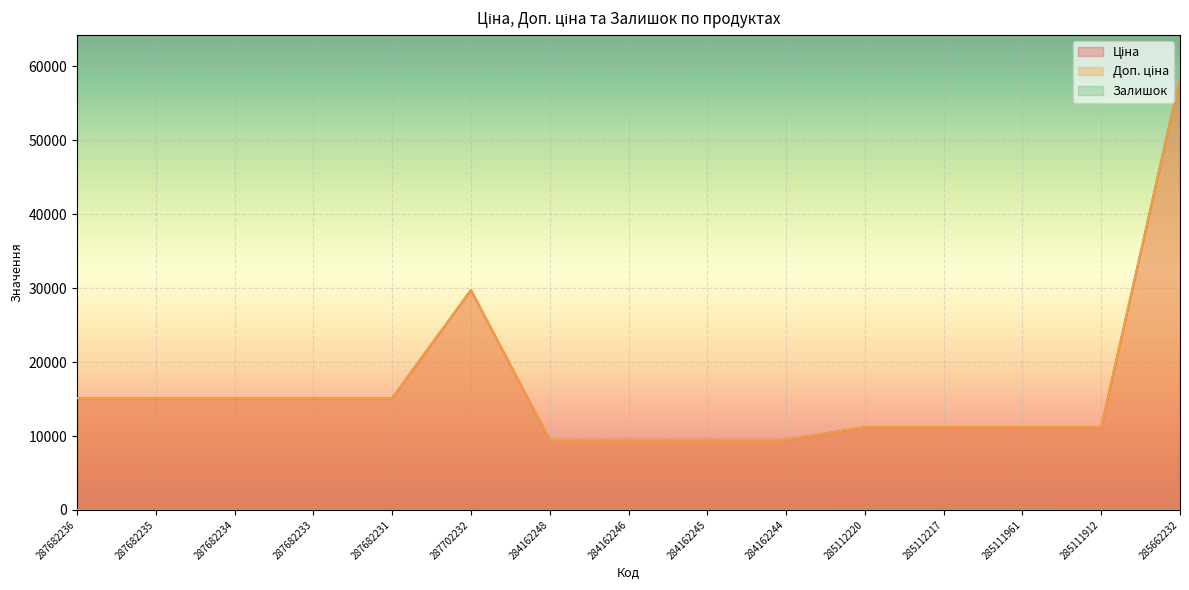

Rank the series at 287682236 from highest to lowest value.

Ціна, Доп. ціна, Залишок